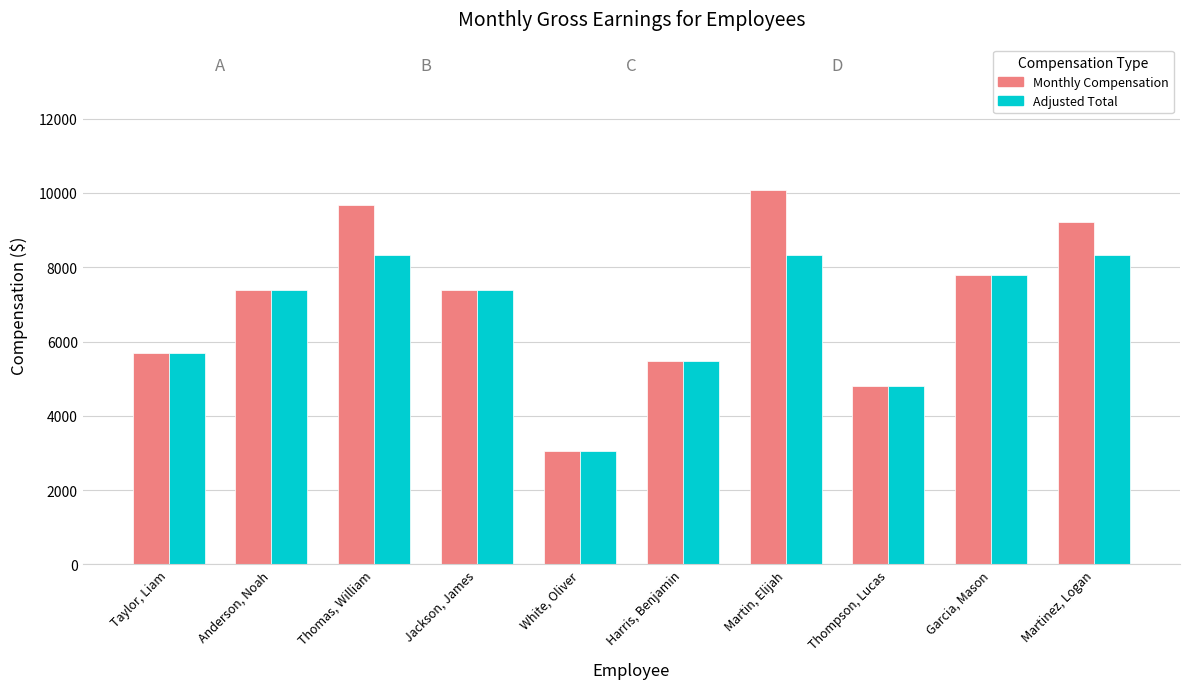

The Monthly Compensation series shows 4673.2 at Anderson, Noah. True or false?

False